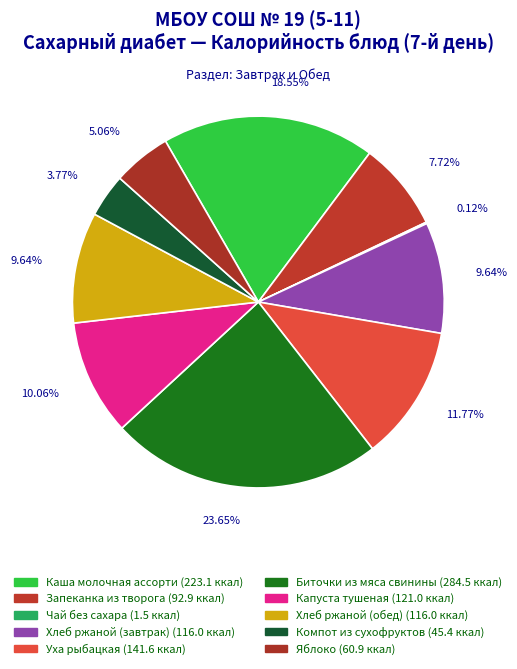

Does Уха рыбацкая represent more than half of the total?

No